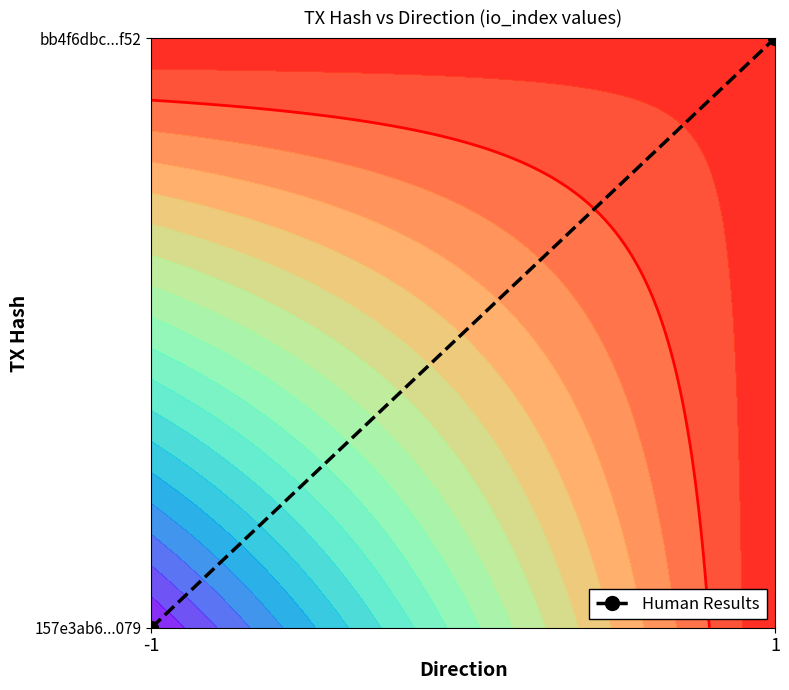

What is the difference between the values at 1 and -1?

1